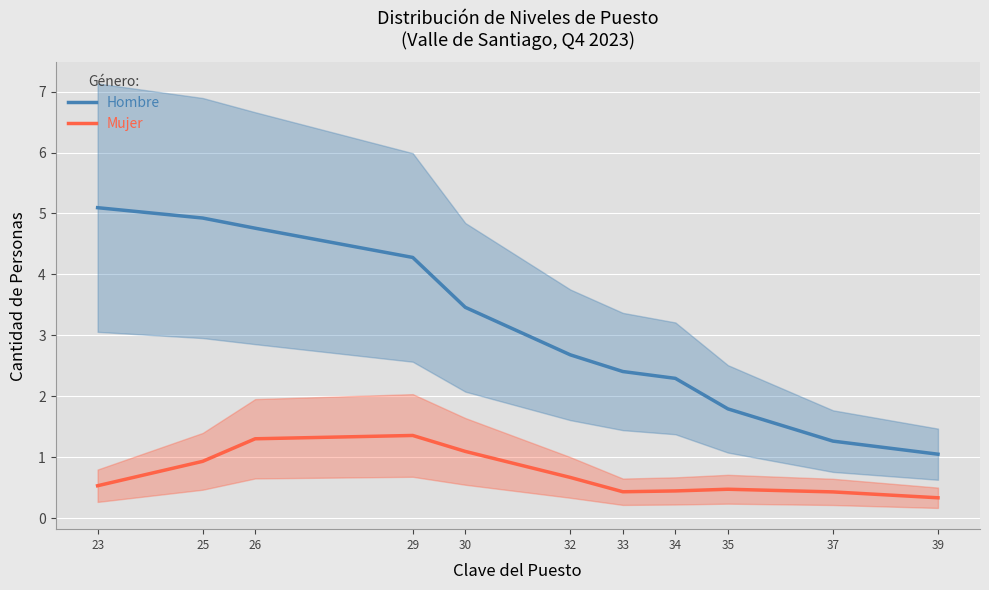

Reading left to right, transcribe all the data shown in this chart.

Hombre: 23=5.1	25=4.9	26=4.8	29=4.3	30=3.5	32=2.7	33=2.4	34=2.3	35=1.8	37=1.3	39=1.0
Mujer: 23=0.5	25=0.9	26=1.3	29=1.4	30=1.1	32=0.7	33=0.4	34=0.4	35=0.5	37=0.4	39=0.3